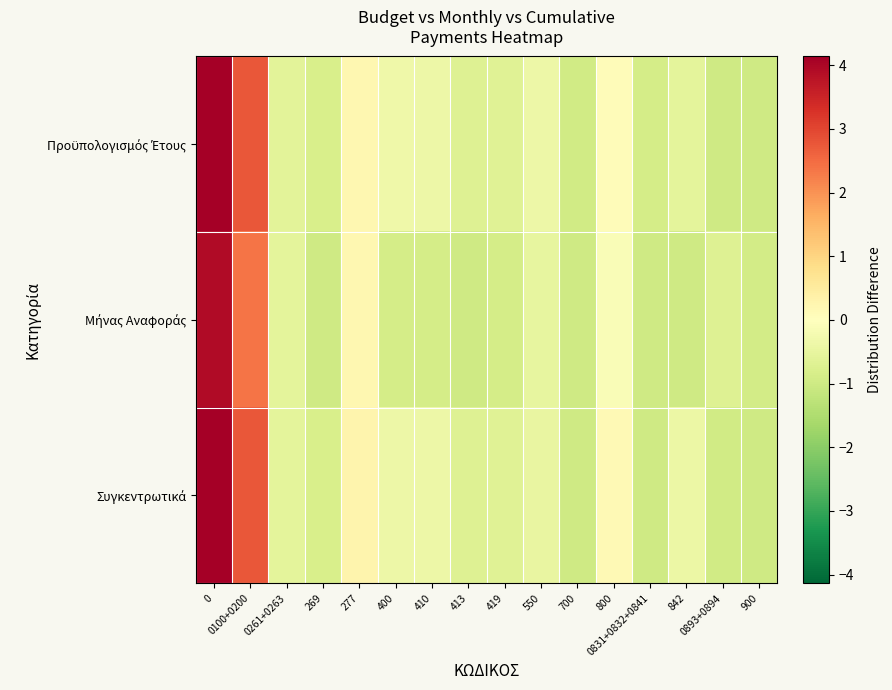

Rank the series by their maximum value, from lowest to highest.

Μήνας Αναφοράς, Συγκεντρωτικά, Προϋπολογισμός Έτους